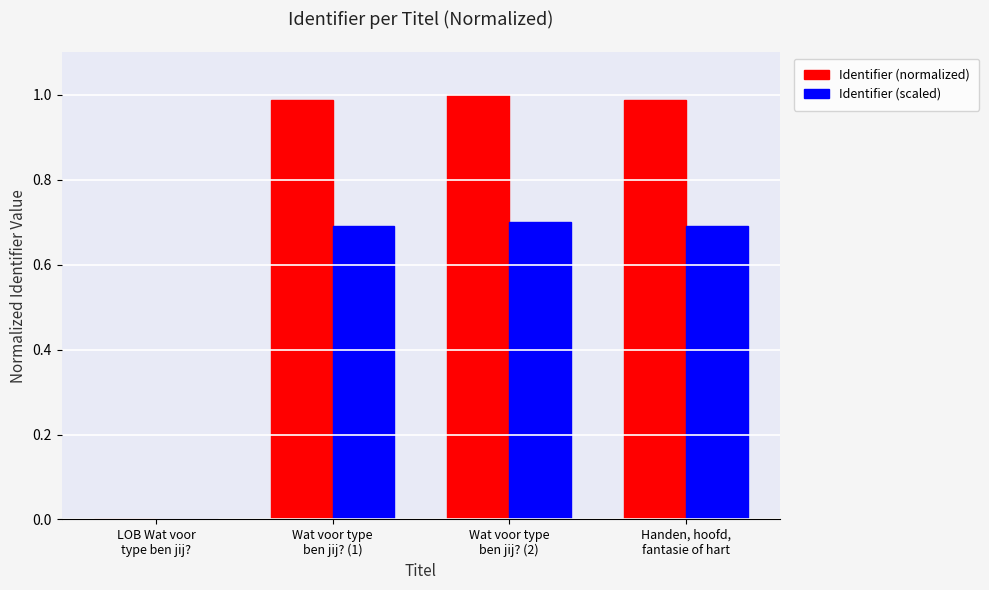

Which series has the largest total across all categories?

Identifier (normalized)